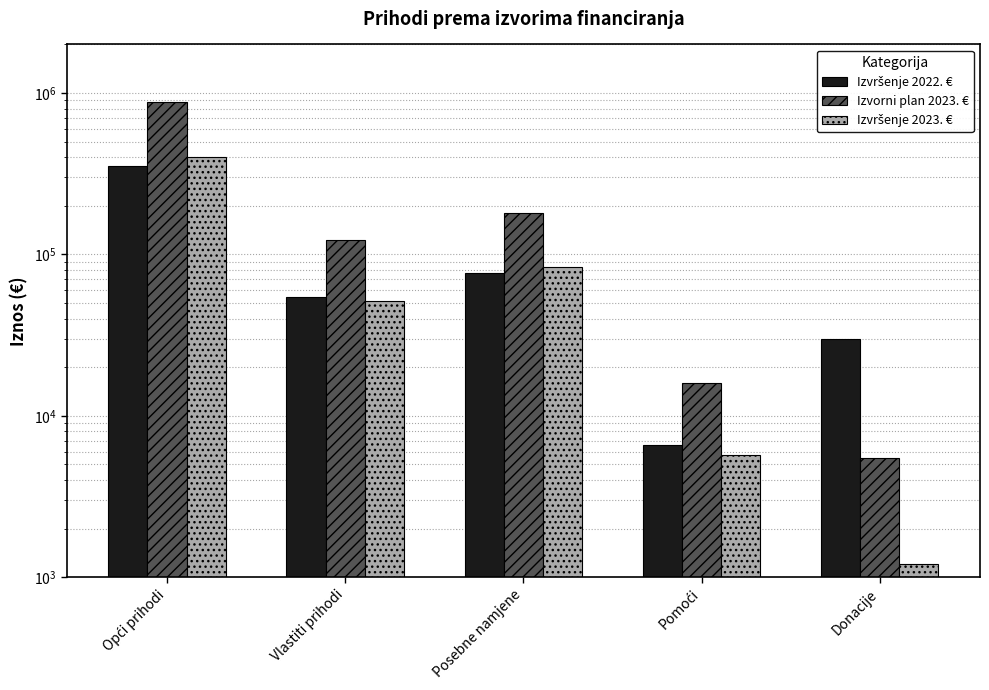

List the series in order of their peak value, highest first.

Izvorni plan 2023. €, Izvršenje 2023. €, Izvršenje 2022. €